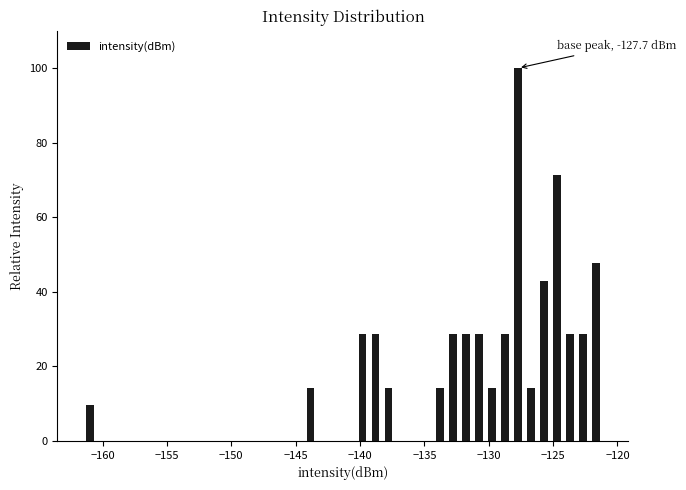

Around what value on the x-axis is the tallest bar? Give the approximate position of its centre, as read against the axis.

-127.5